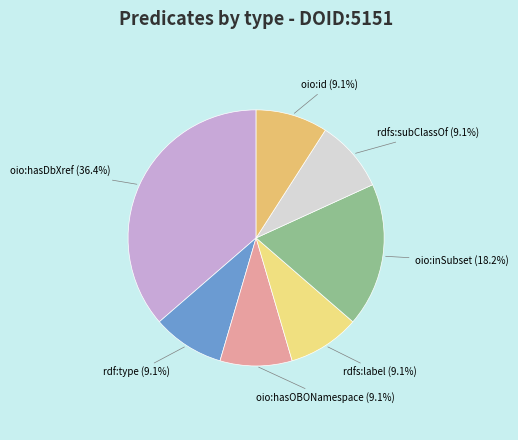

Does rdfs:label account for over 50% of the chart?

No